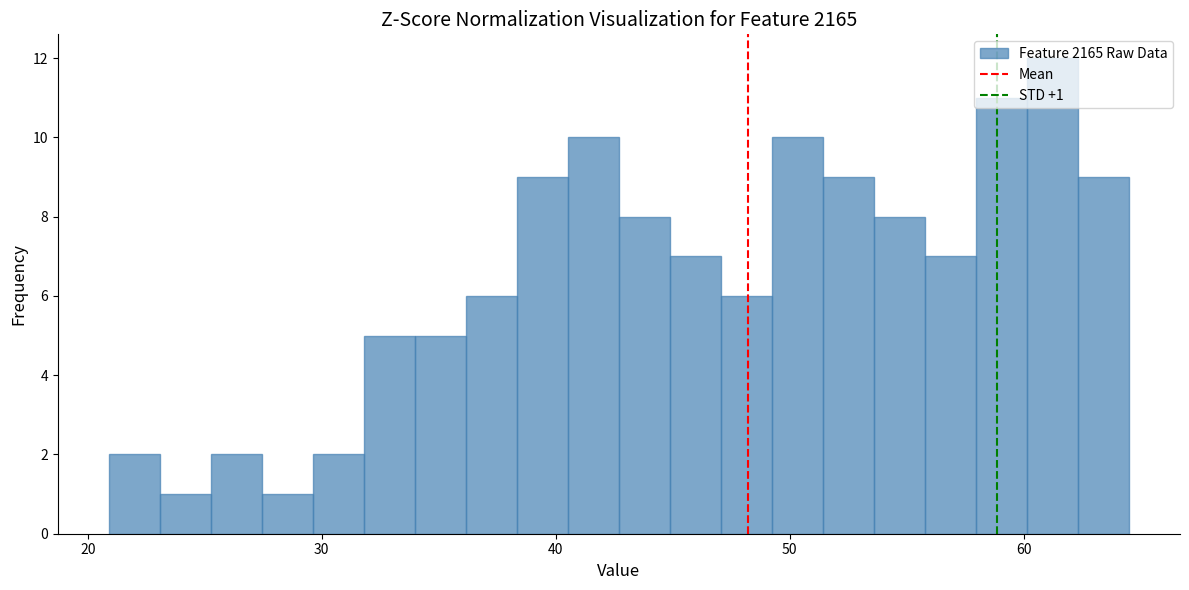

Around what value on the x-axis is the tallest bar? Give the approximate position of its centre, as read against the axis.

61